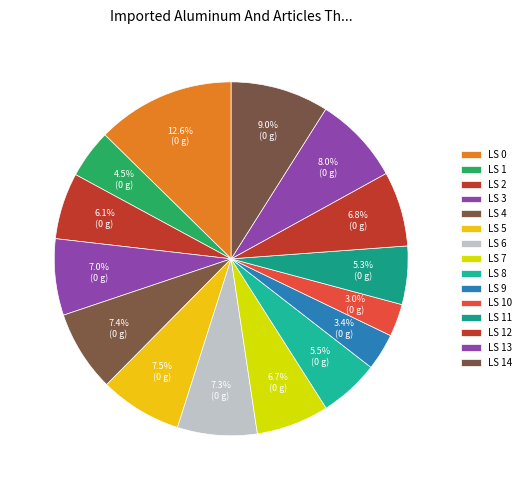

How many segments does this pie chart have?

15